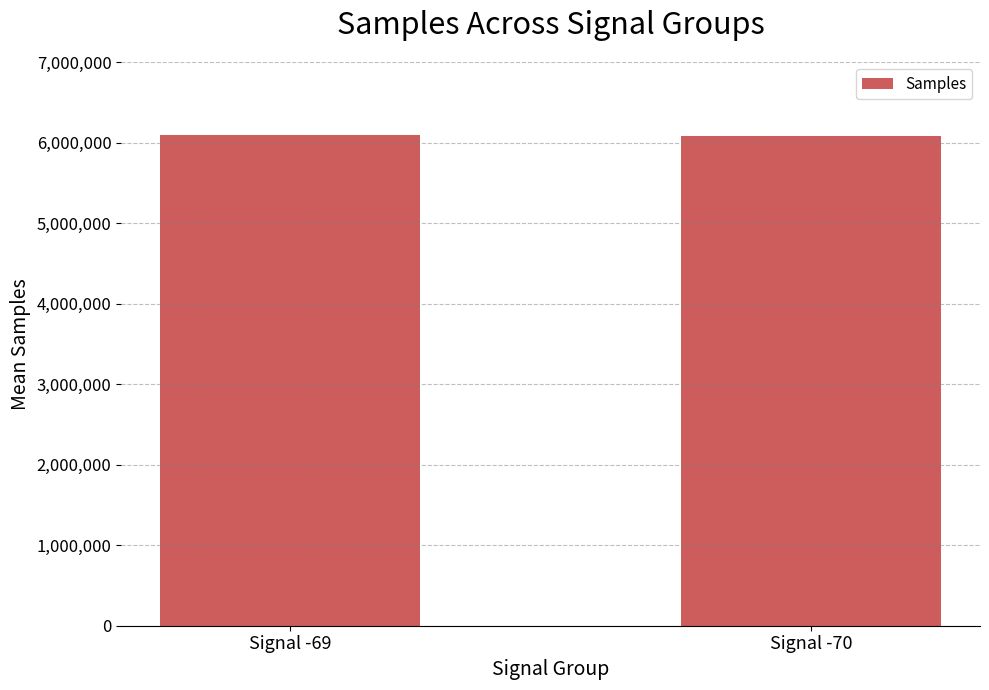

What is the sum of the values at Signal -70 and Signal -69?

12184057